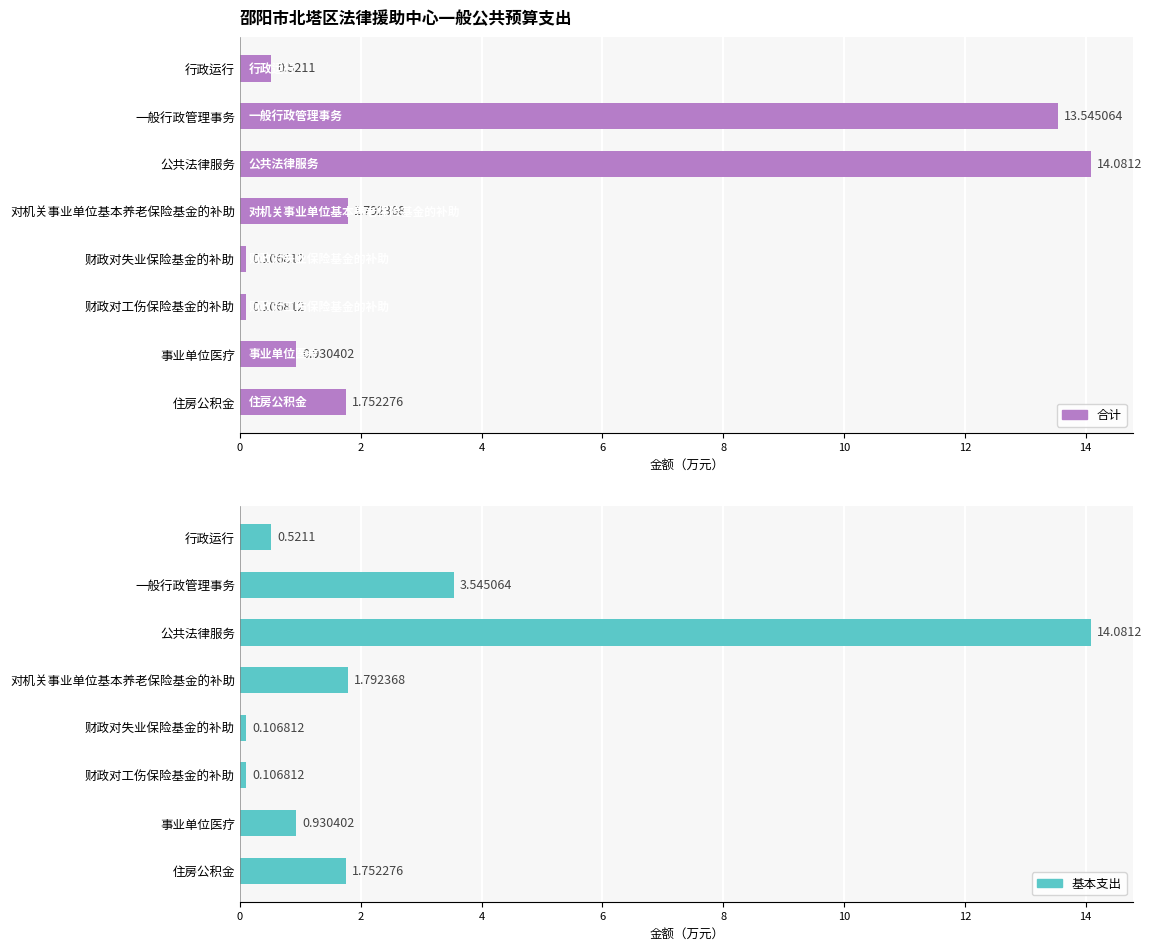

The value of 合计 at 财政对工伤保险基金的补助 is 0.2. True or false?

False